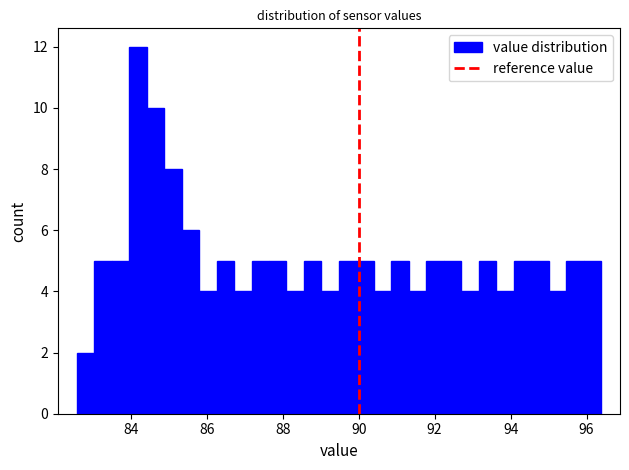

Read against the x-axis, roughly where is the centre of the tallest bar?

84.2